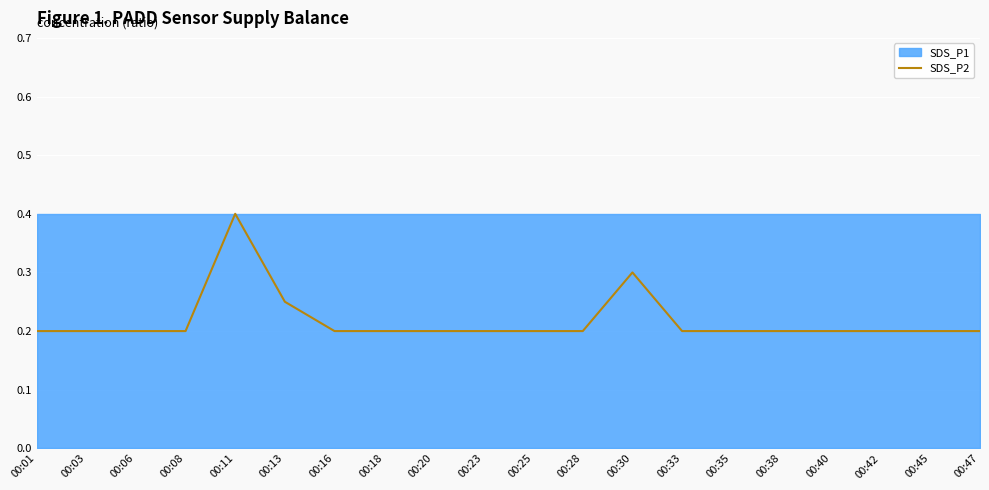

List the labels in order of value, smallest first.

00:01, 00:03, 00:06, 00:08, 00:16, 00:18, 00:20, 00:23, 00:25, 00:28, 00:33, 00:35, 00:38, 00:40, 00:42, 00:45, 00:47, 00:13, 00:30, 00:11